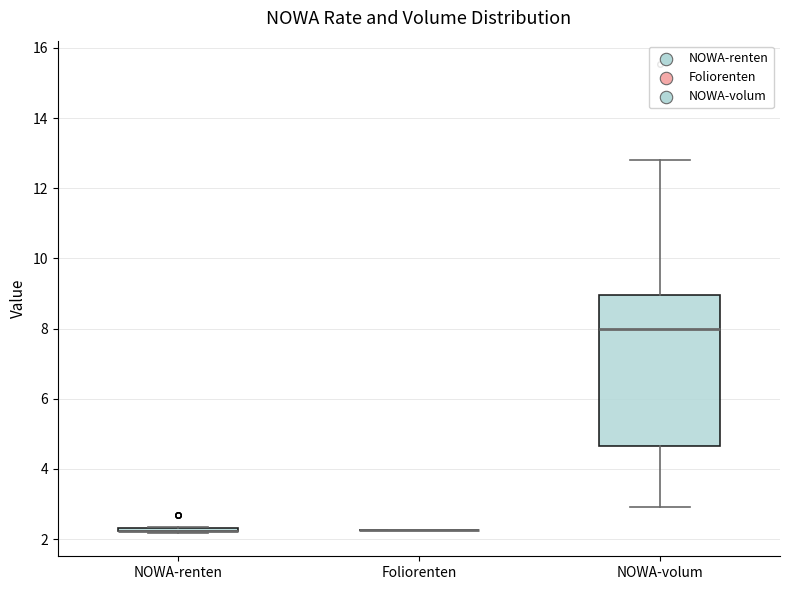

Which box is the tallest, from its lower edge to its upper edge?

NOWA-volum